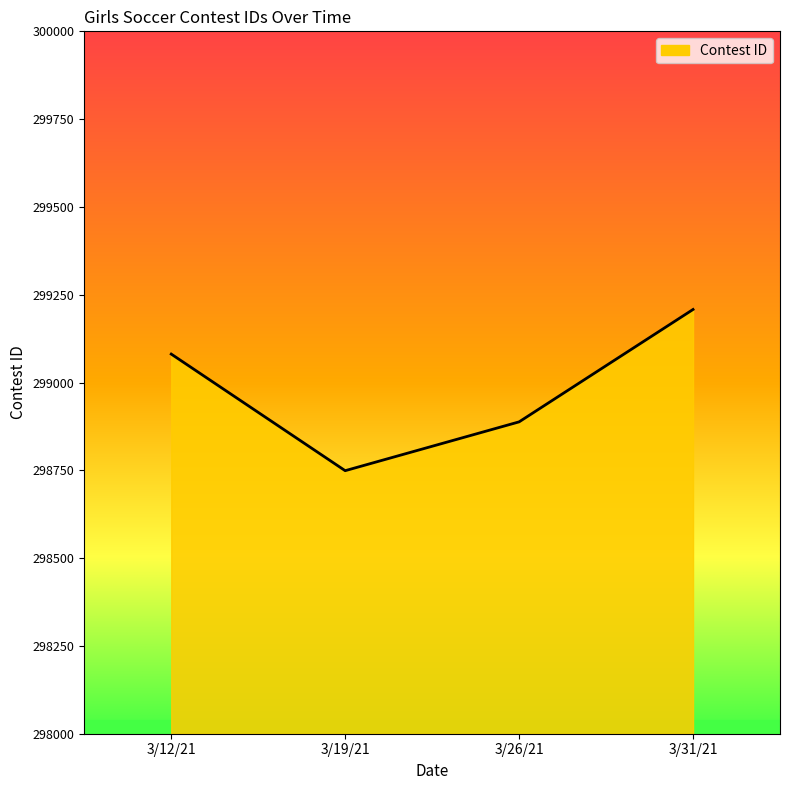

What is the difference between the maximum and minimum values?

459